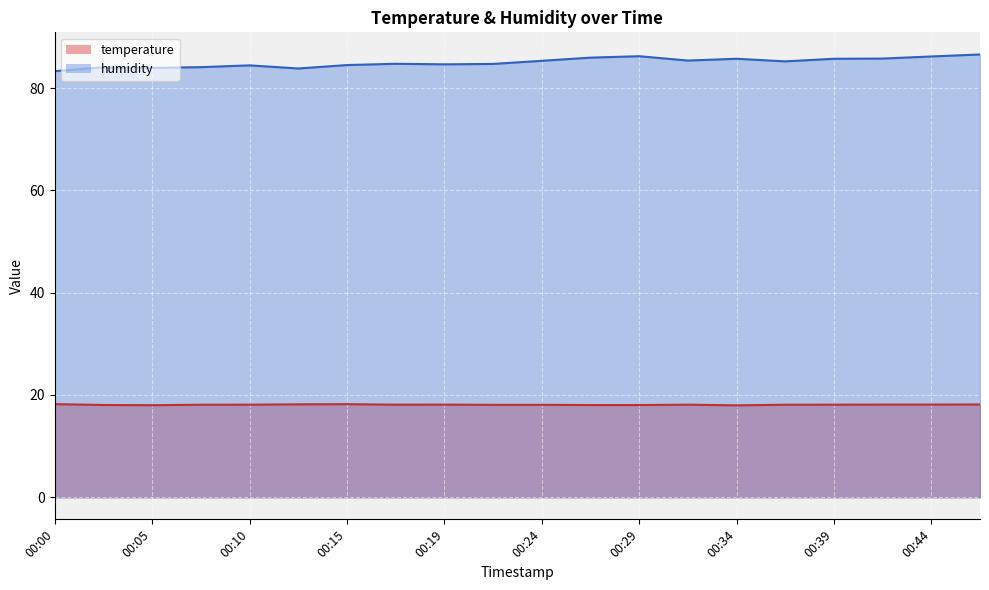

True or false: temperature and humidity cross at least once.

False